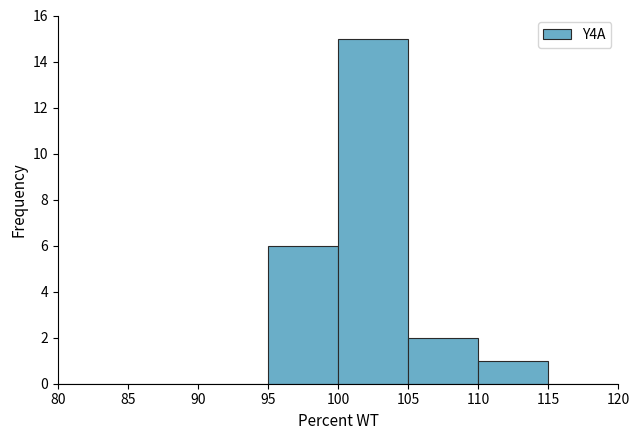

Over which range of the x-axis is the bar tallest?

100 to 105